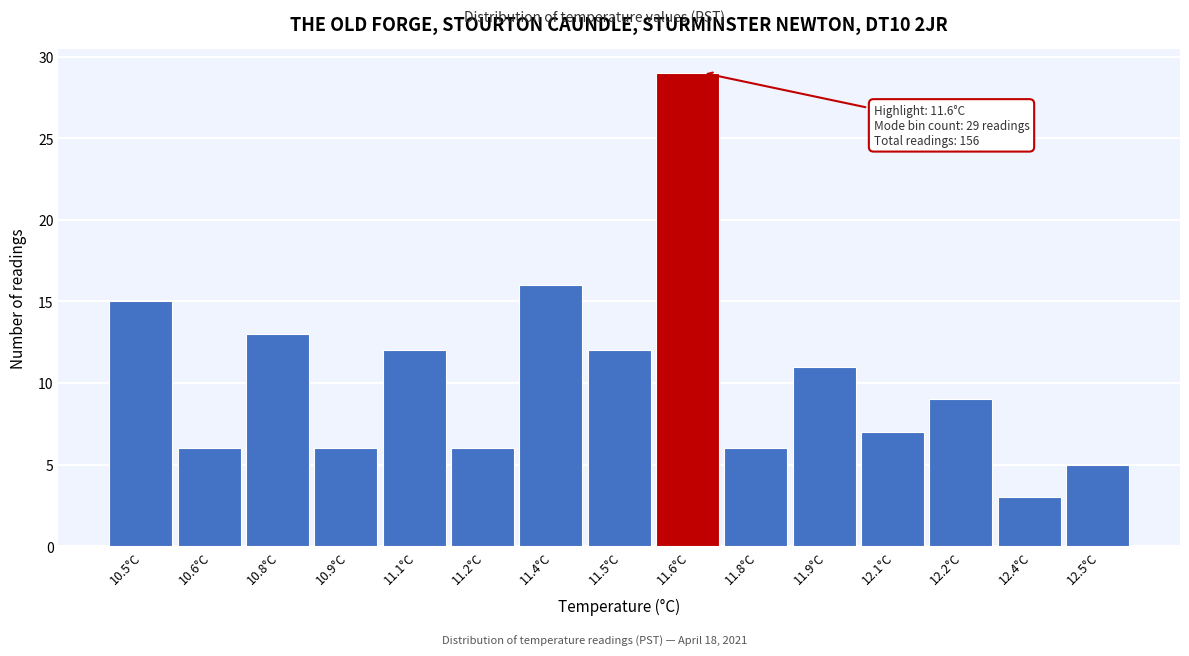

Reading left to right, what are all the values shown in this chart?

15	6	13	6	12	6	16	12	29	6	11	7	9	3	5